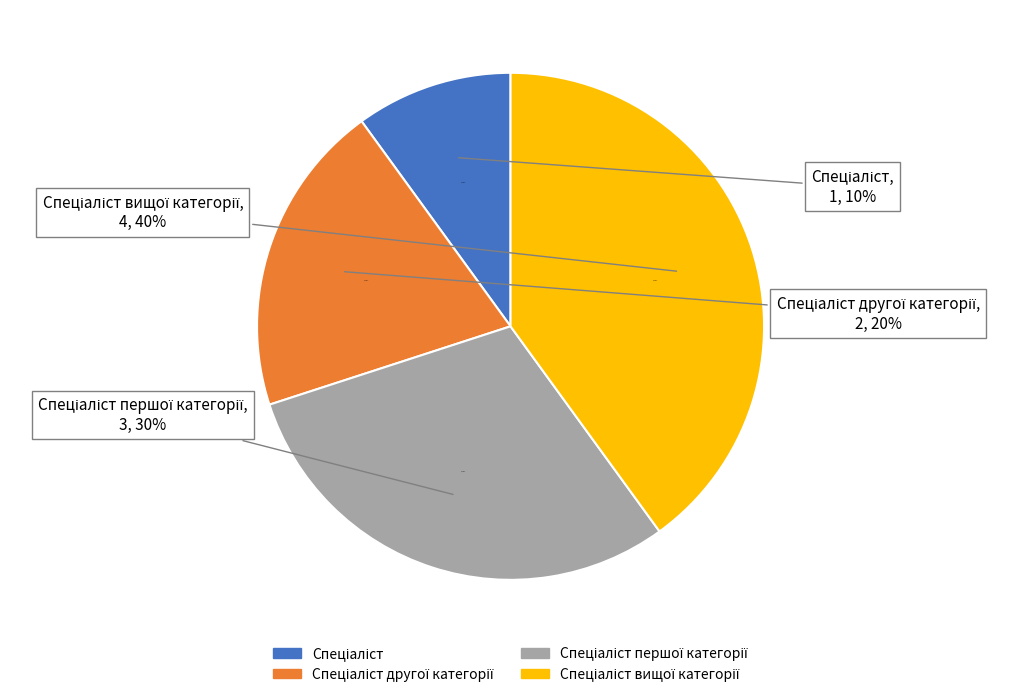

Which slice is the largest?

Спеціаліст вищої категорії